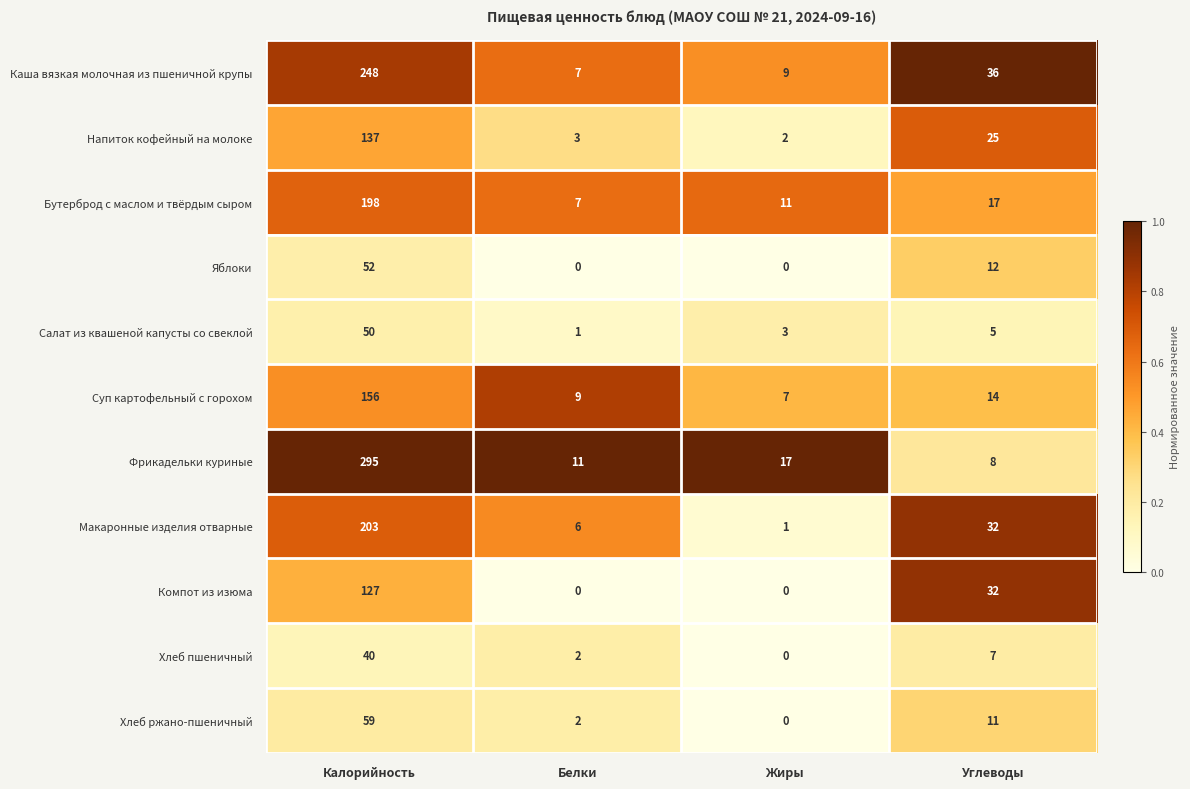

Where is Напиток кофейный на молоке nearest to the value 69?

Углеводы